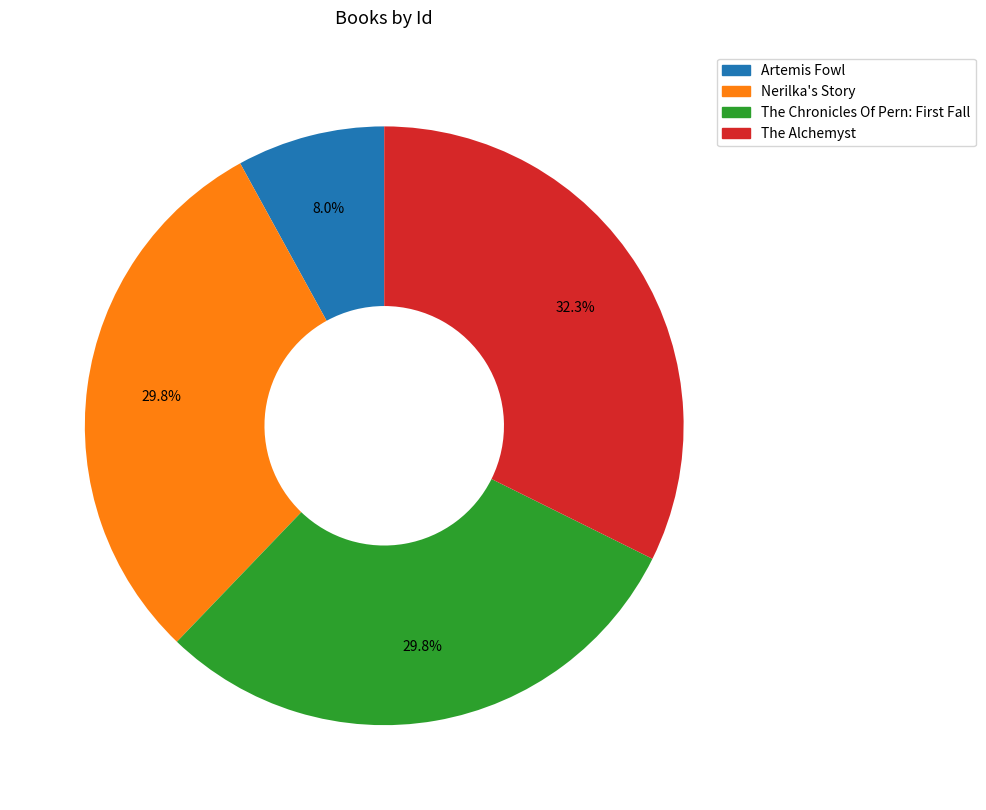

Is there any slice that represents more than half of the pie?

No